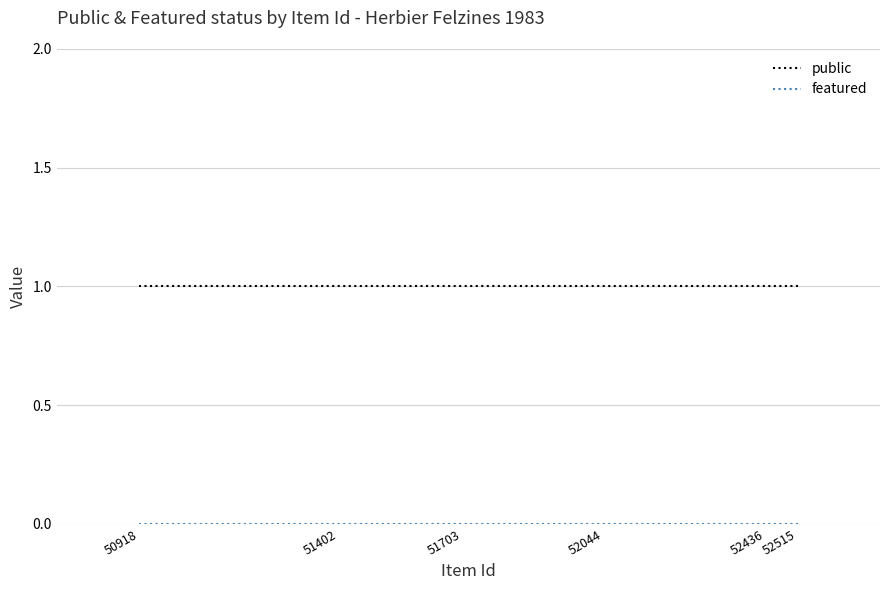

What is the spread (max minus min) of values at 51402?

1